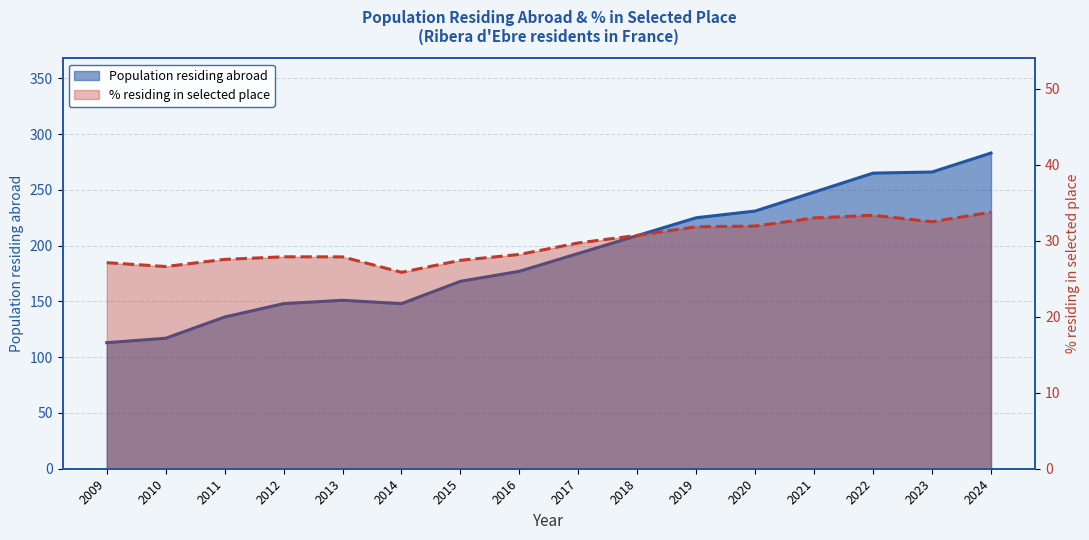

In Population residing abroad, how many points are lower than both neighbors (excluding endpoints)?

1